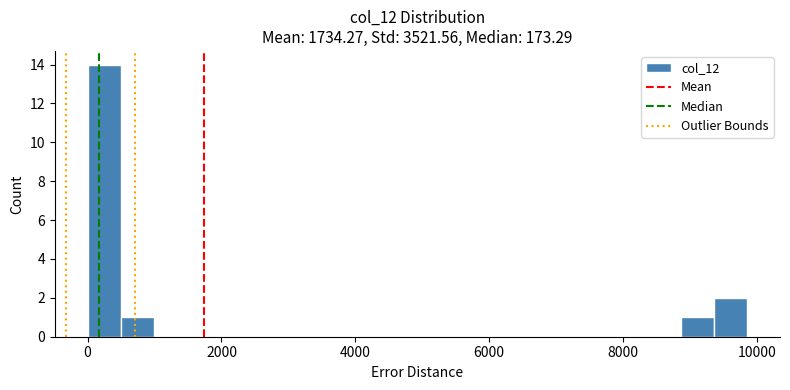

Read against the x-axis, roughly where is the centre of the tallest bar?

200